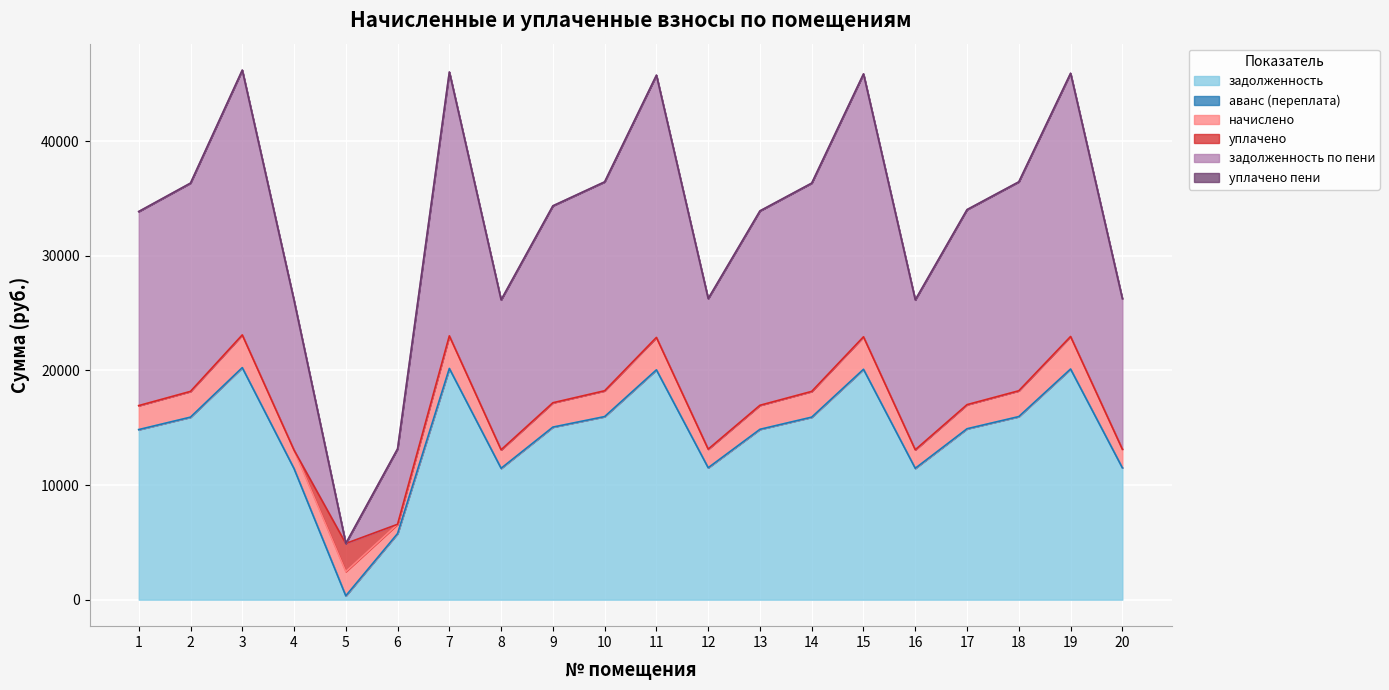

List the labels in order of уплачено пени value, smallest first.

1, 2, 3, 4, 6, 7, 8, 9, 10, 11, 12, 13, 14, 15, 16, 17, 18, 19, 20, 5